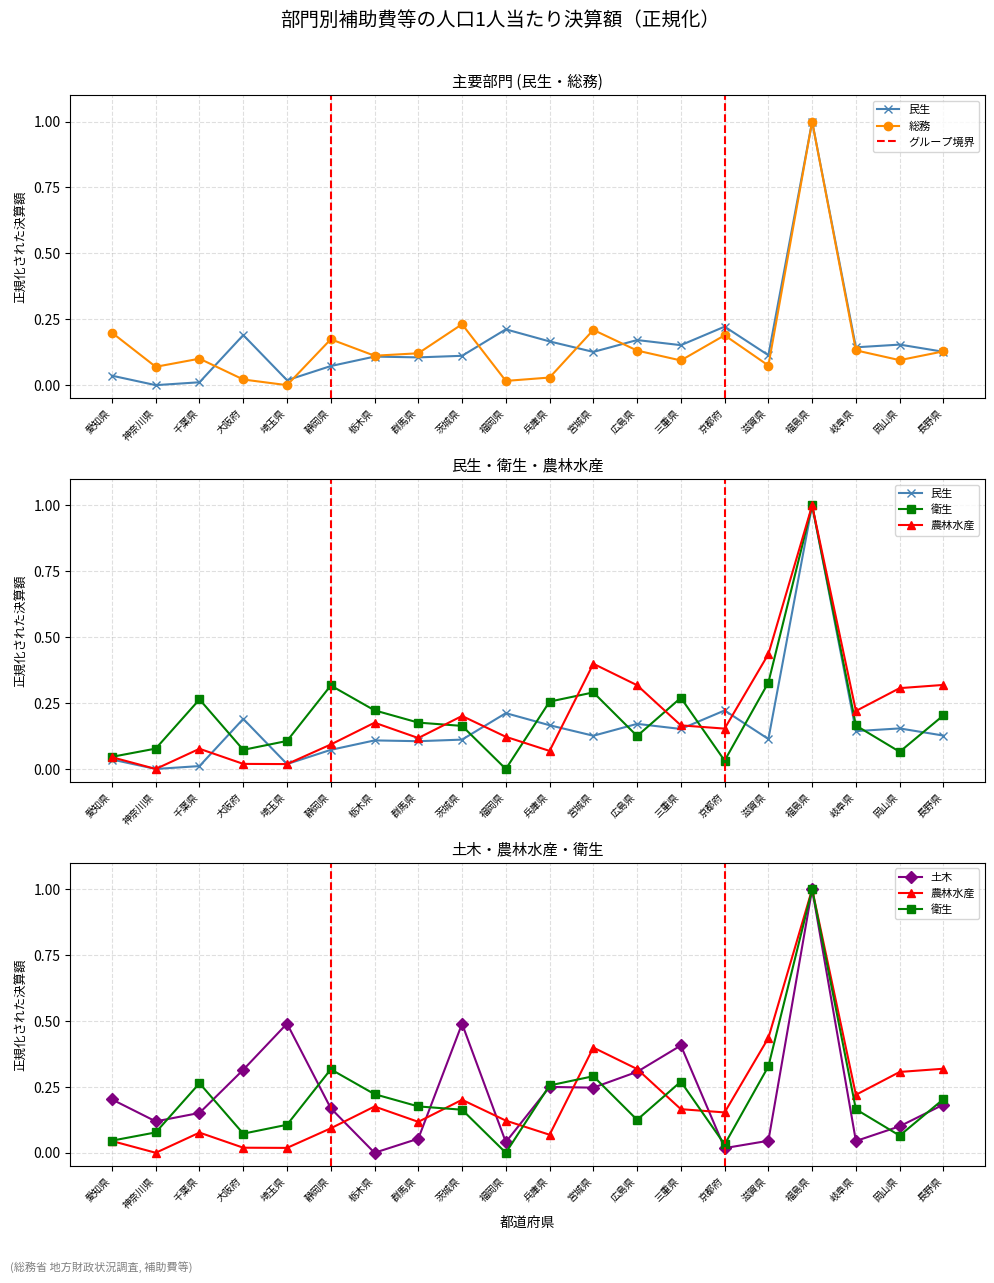

Which series has the largest range (max minus min)?

総務